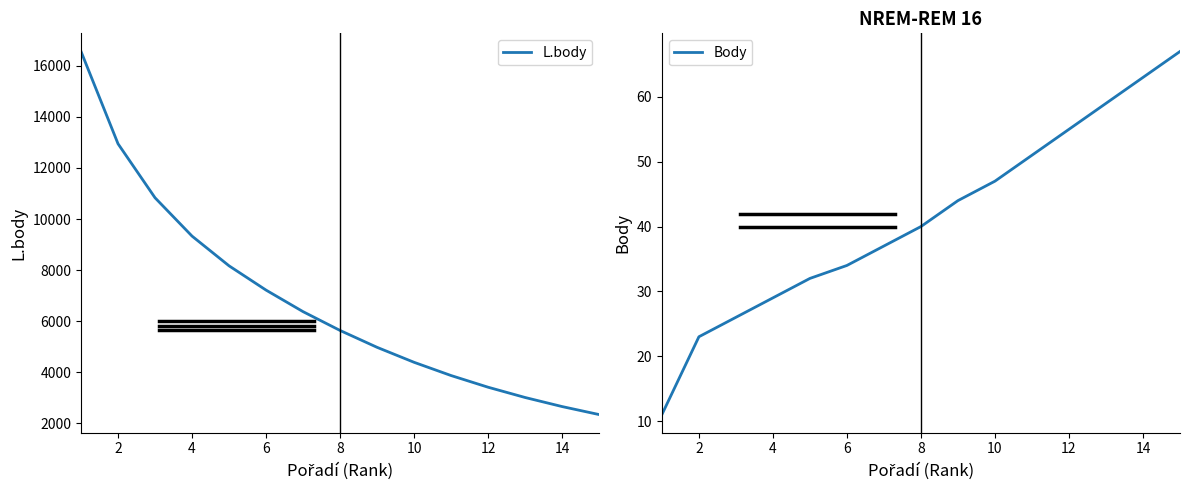

At how many categories does at least one series exceed 7079?

6